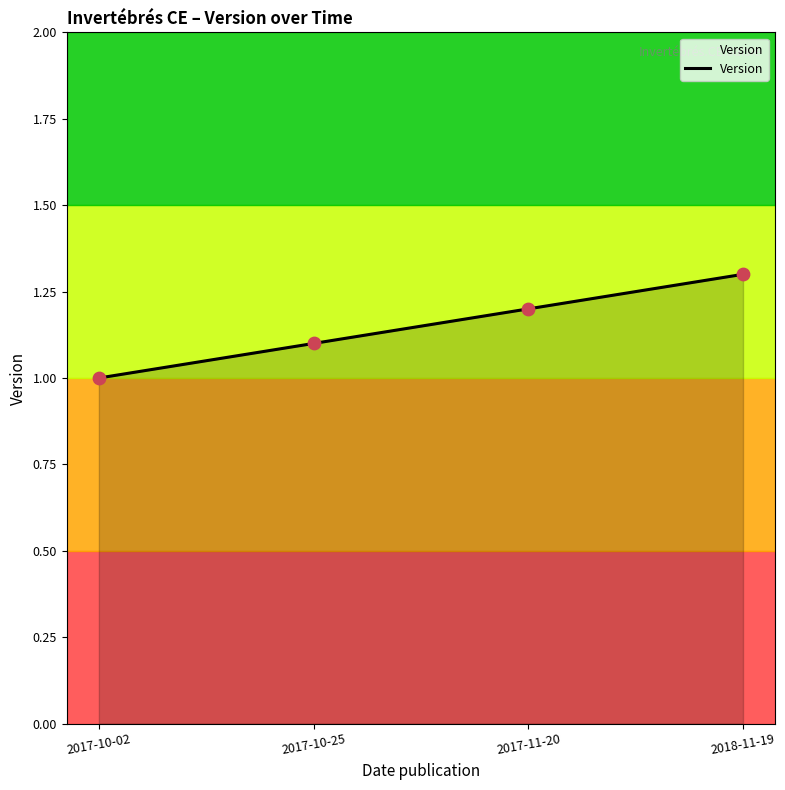

What is the change in value from 2017-10-25 to 2017-11-20?

+0.1